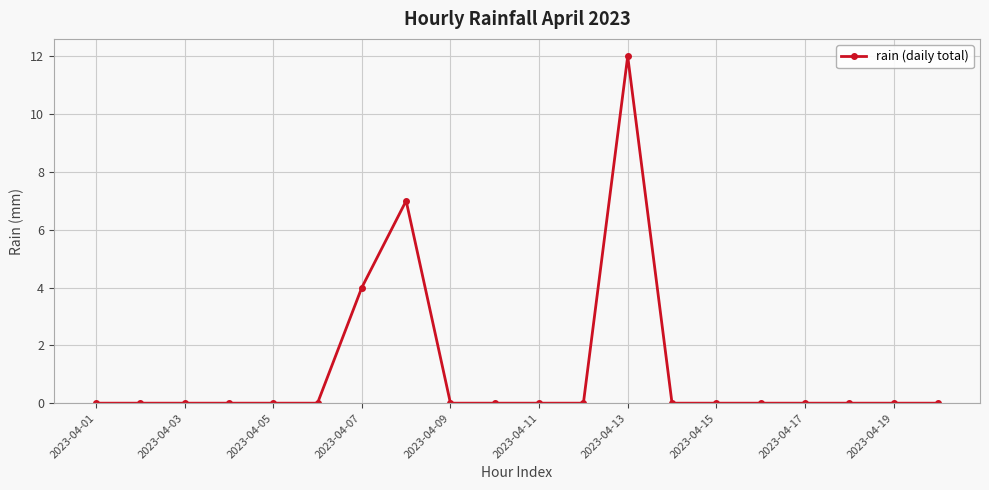

Reading left to right, list all the values displayed in this chart.

0	0	0	0	0	0	4	7	0	0	0	0	12	0	0	0	0	0	0	0